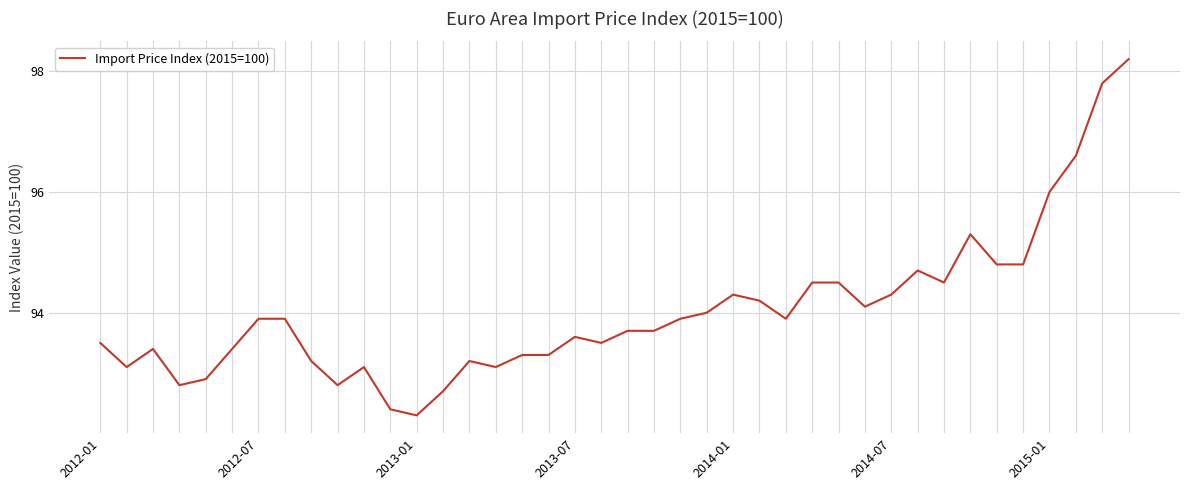

Is this an area chart (filled region under the line)?

No